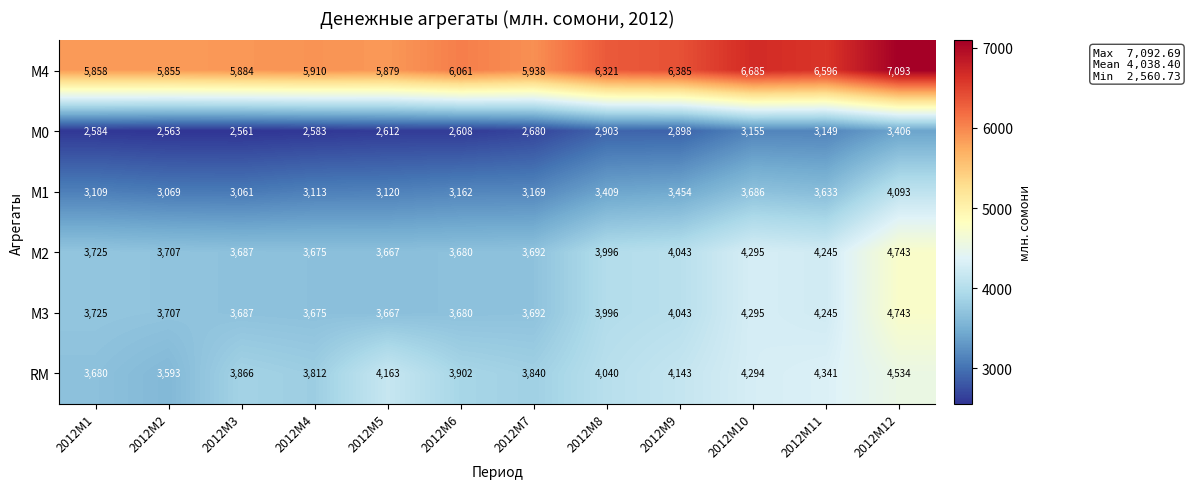

Is it true that М2 equals 759 at 2012M2?

False